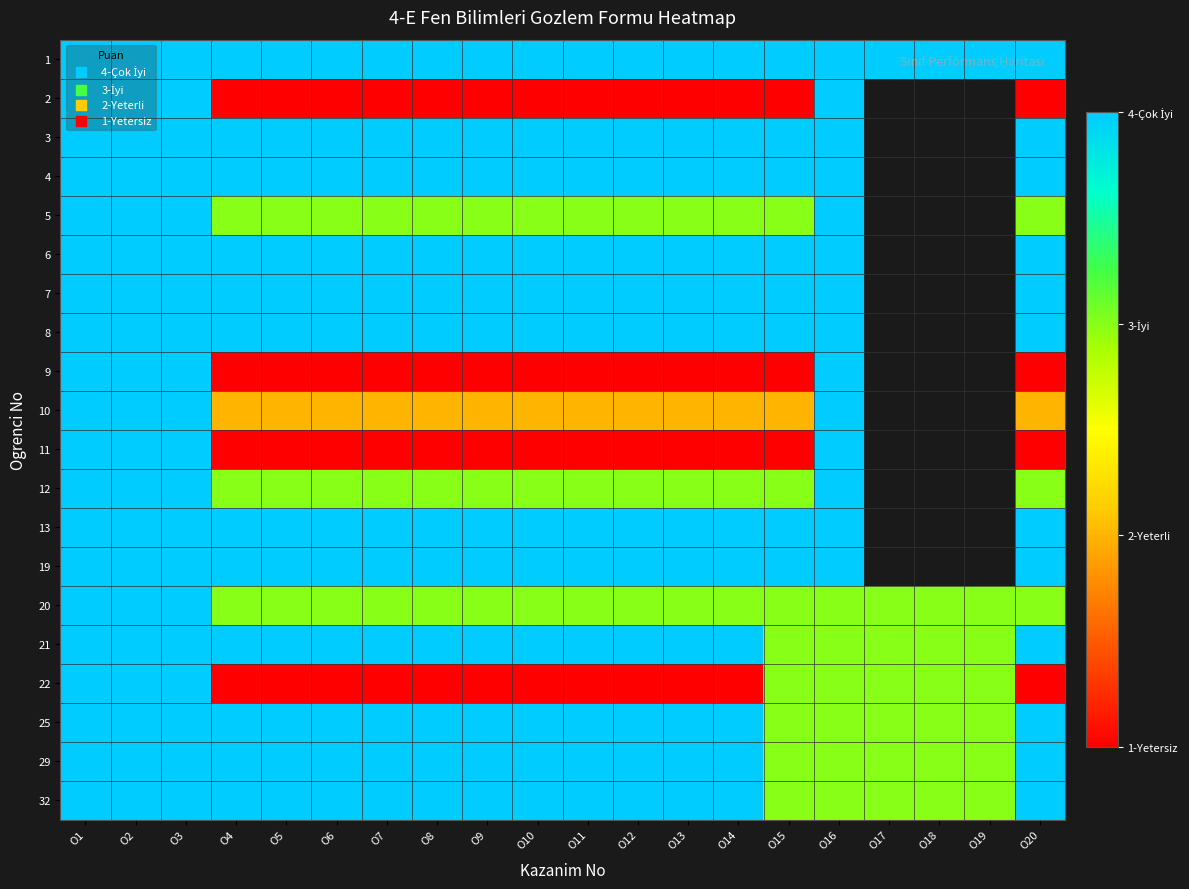

Which series has the largest total across all categories?

1